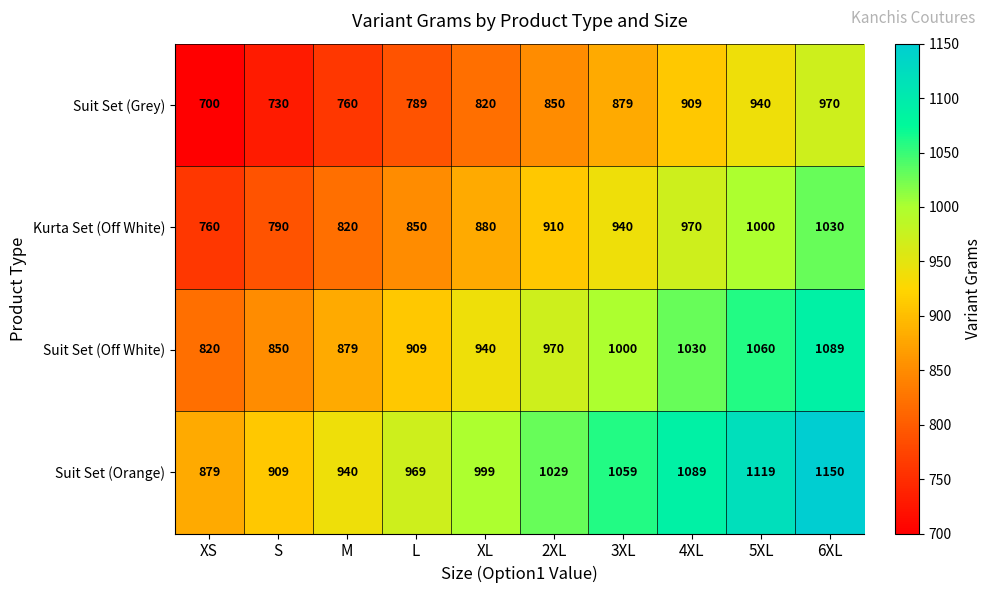

What is the difference between the maximum and minimum values in the Suit Set (Grey) series?

270